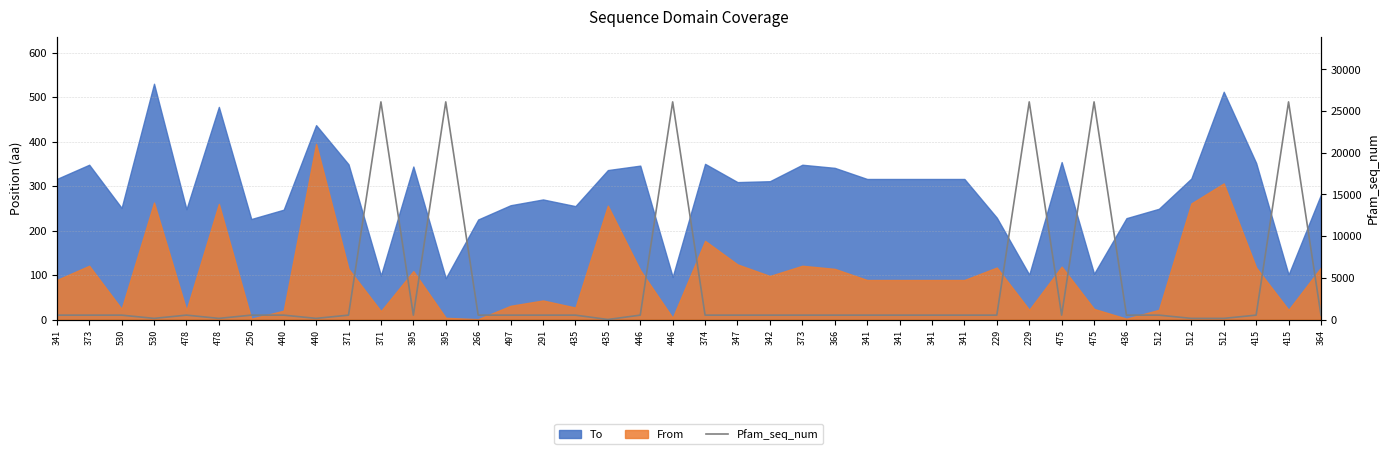

What is the ratio of the value at 371 to the value at 229?

1.0